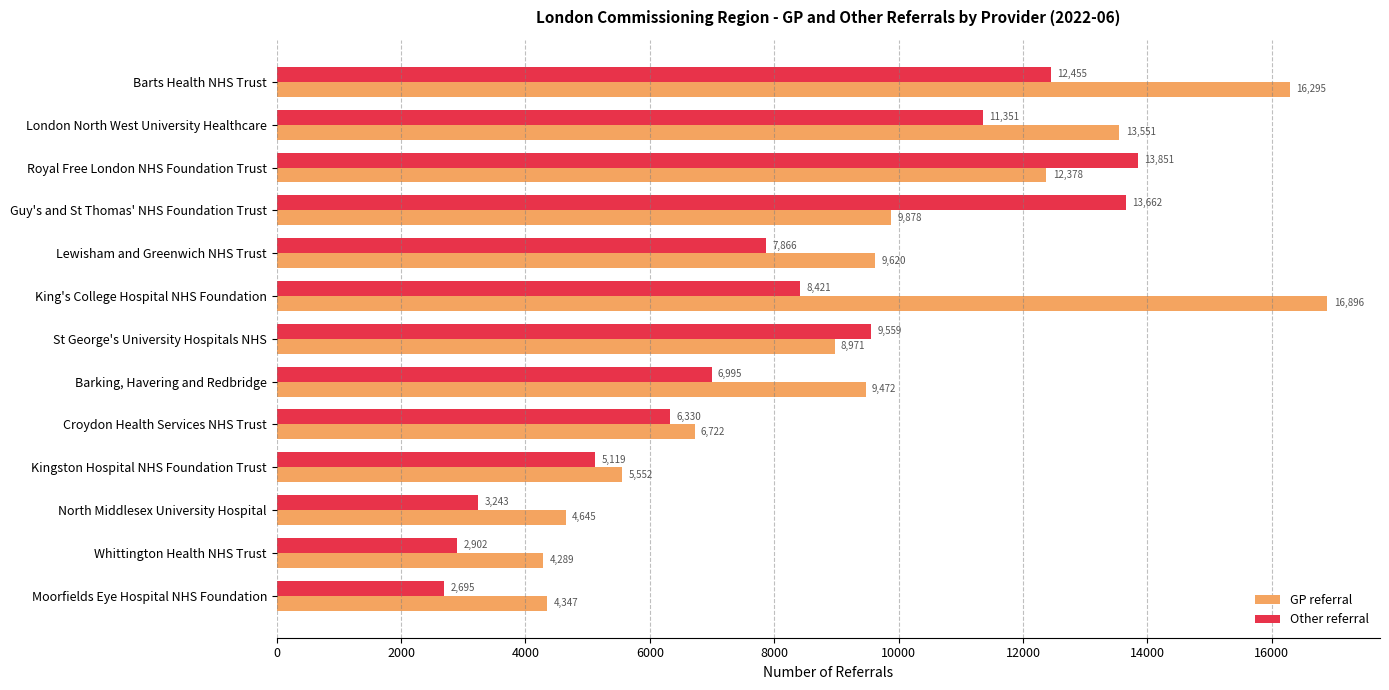

True or false: GP referral has a value of 6722 at Croydon Health Services NHS Trust.

True